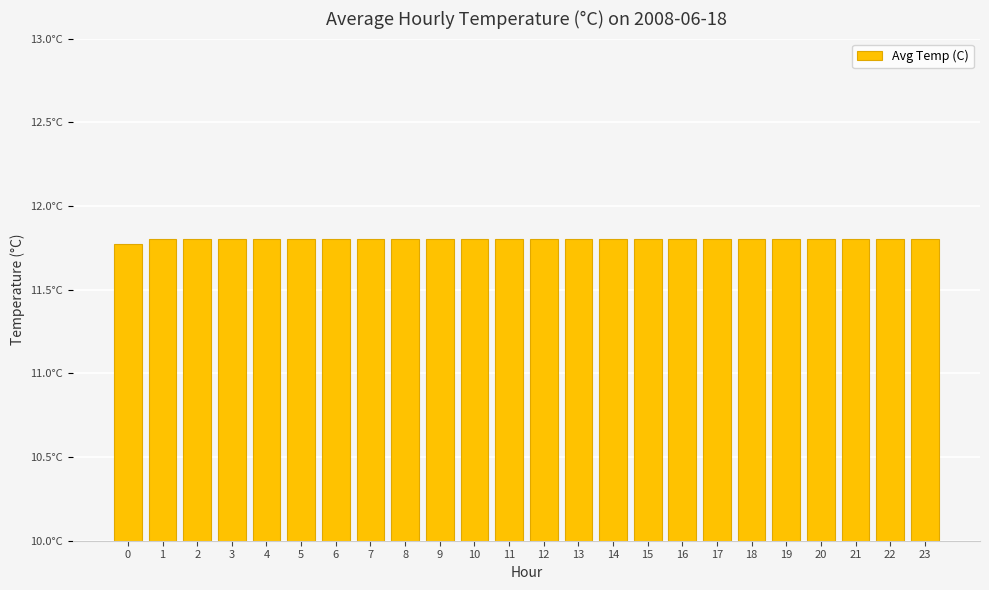

How many bars are there in total?

24